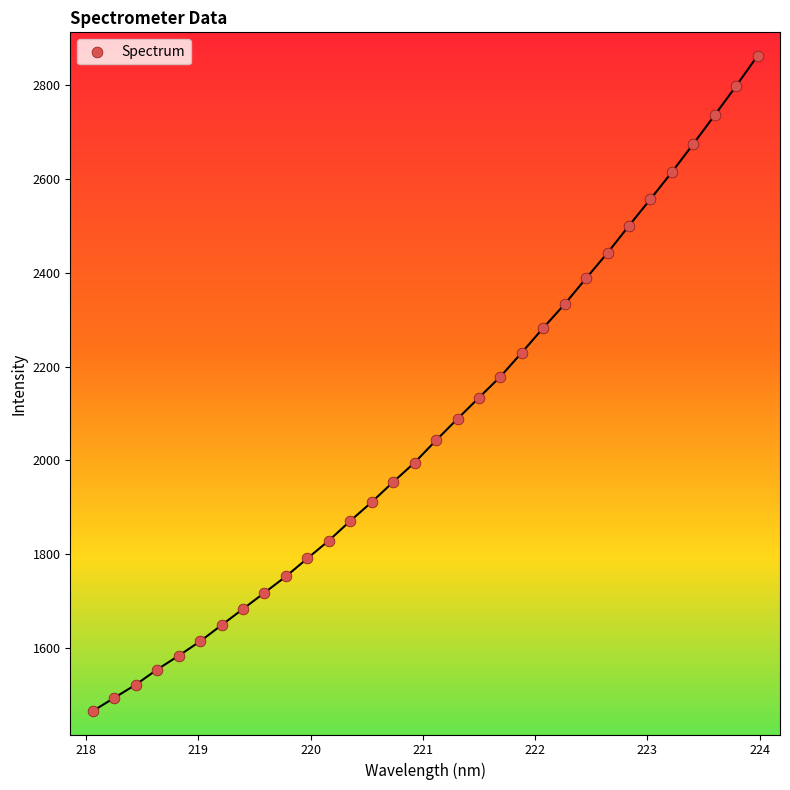

What is the range of Y values (max minus min)?

1399.1